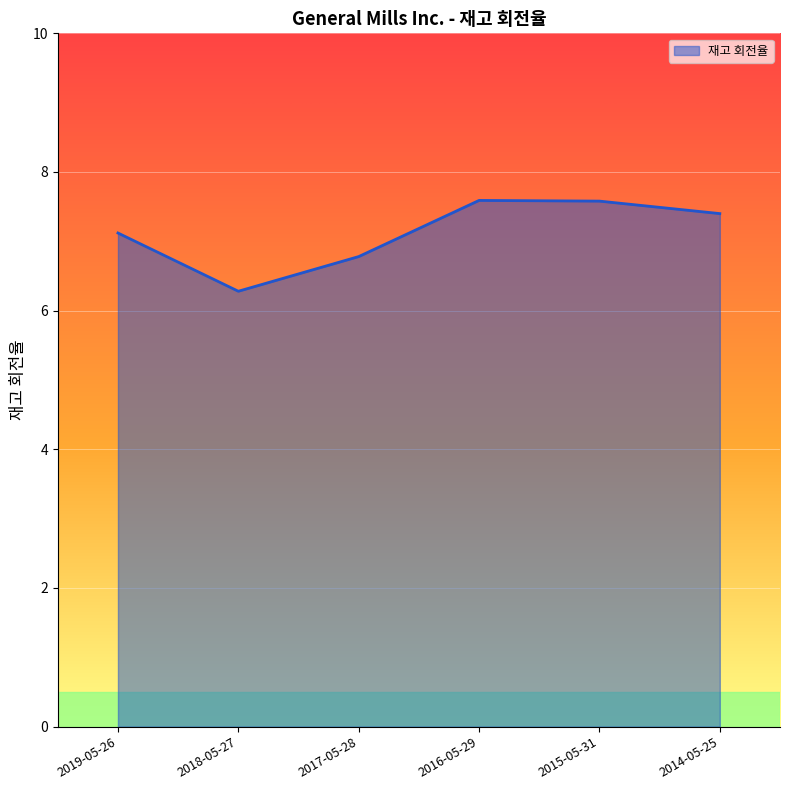

The chart shows a value of 7.4 at 2014-05-25. True or false?

True